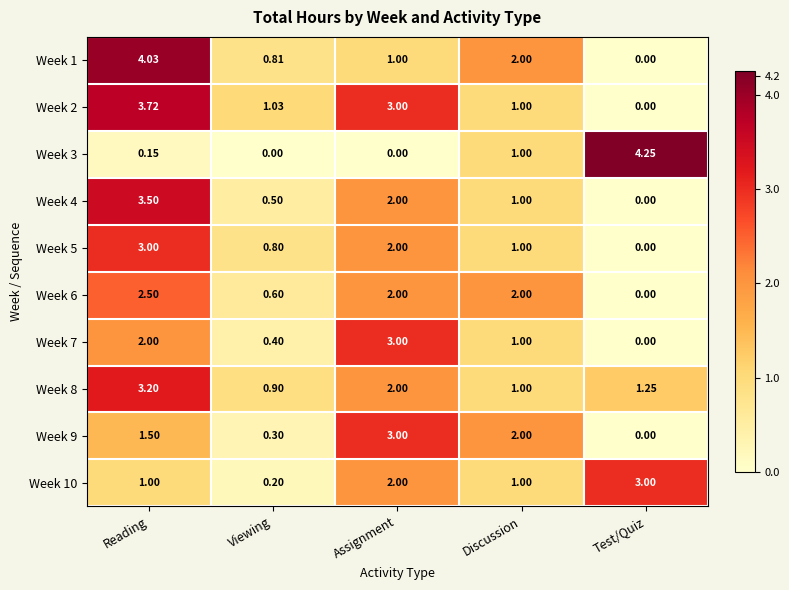

How many categories are shown in the chart?

5